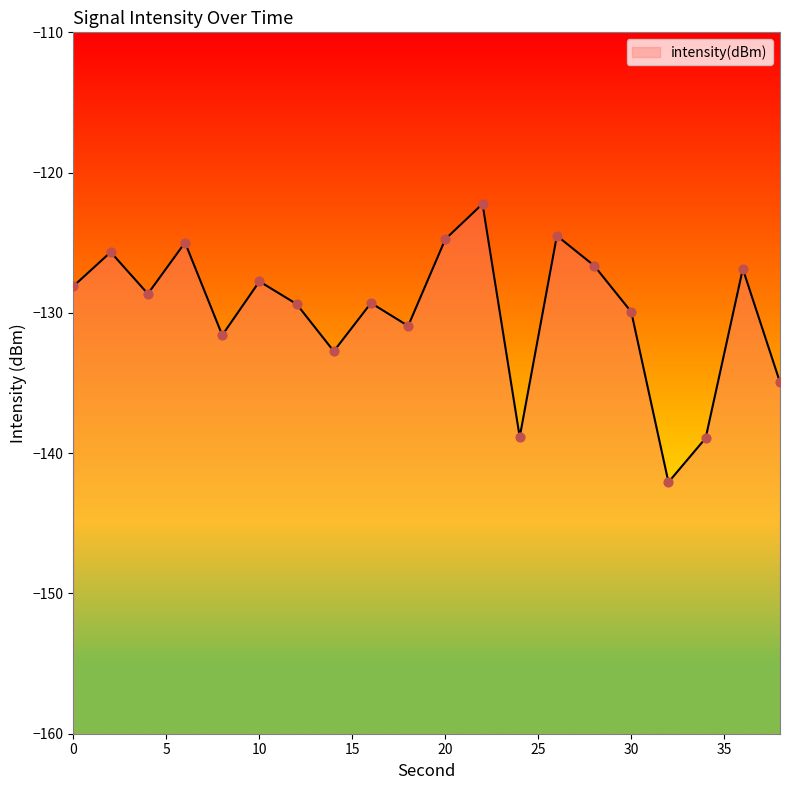

Which has a higher value, 32 or 20?

20